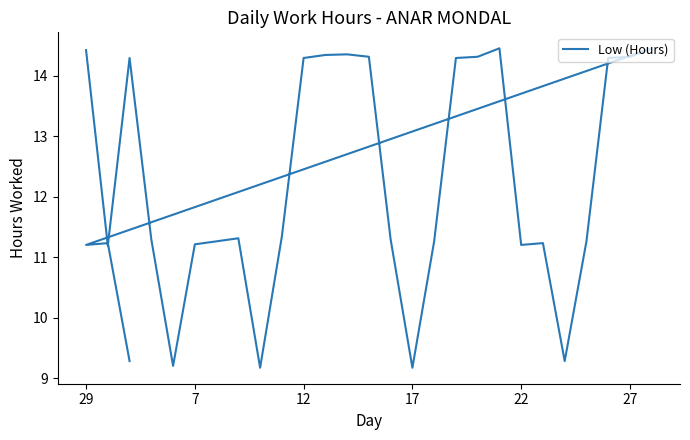

What is the difference between the second highest and minimum values?

5.3